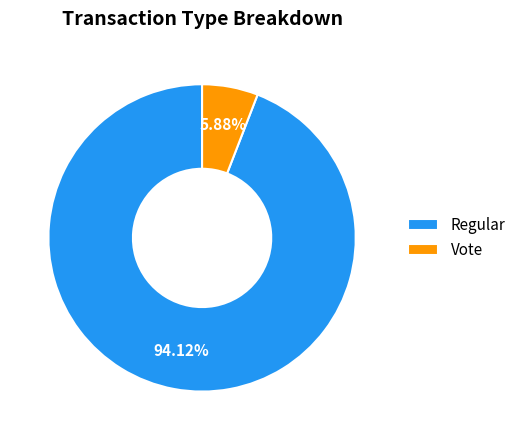

What is the majority slice?

Regular